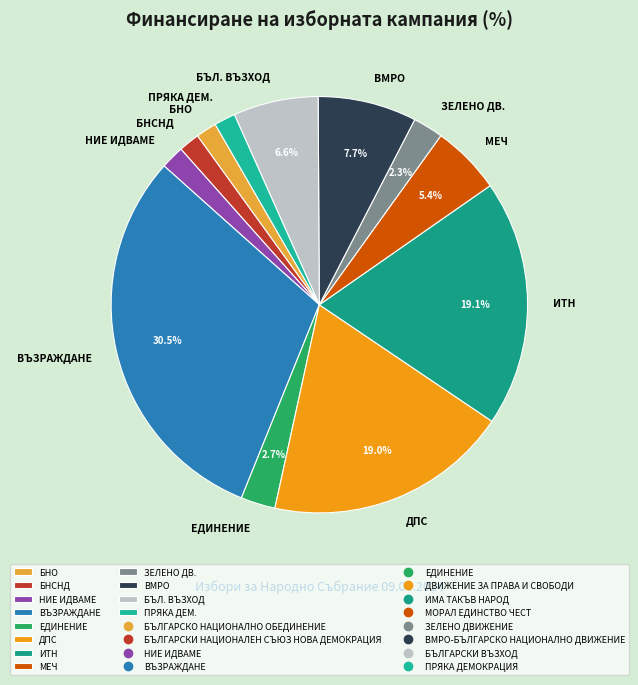

Does ЗЕЛЕНО ДВ. represent more than half of the total?

No